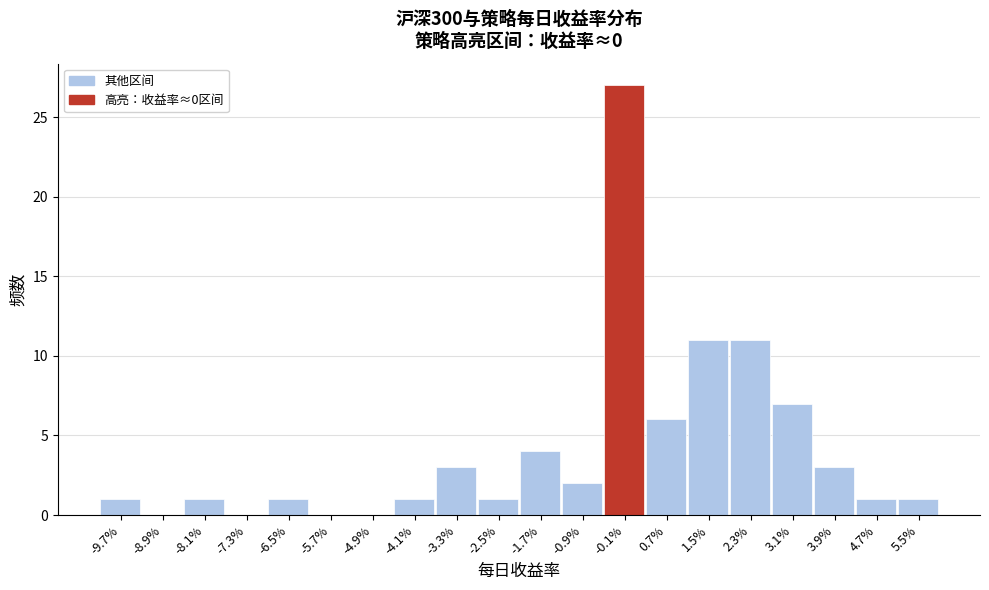

Reading left to right, what are all the values shown in this chart?

-9.7%=1	-8.9%=0	-8.1%=1	-7.3%=0	-6.5%=1	-5.7%=0	-4.9%=0	-4.1%=1	-3.3%=3	-2.5%=1	-1.7%=4	-0.9%=2	-0.1%=27	0.7%=6	1.5%=11	2.3%=11	3.1%=7	3.9%=3	4.7%=1	5.5%=1